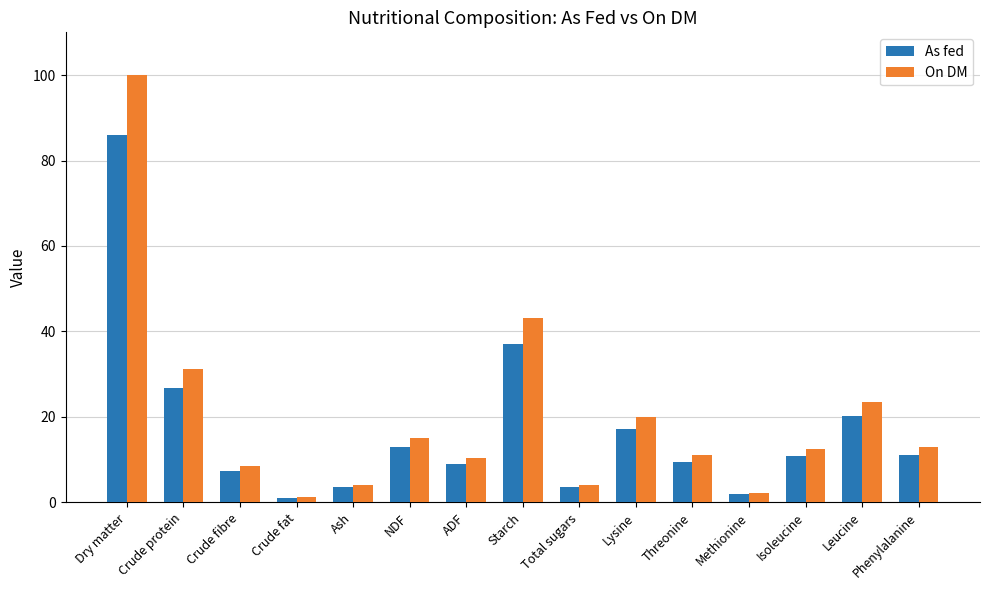

How many categories are shown in the chart?

15